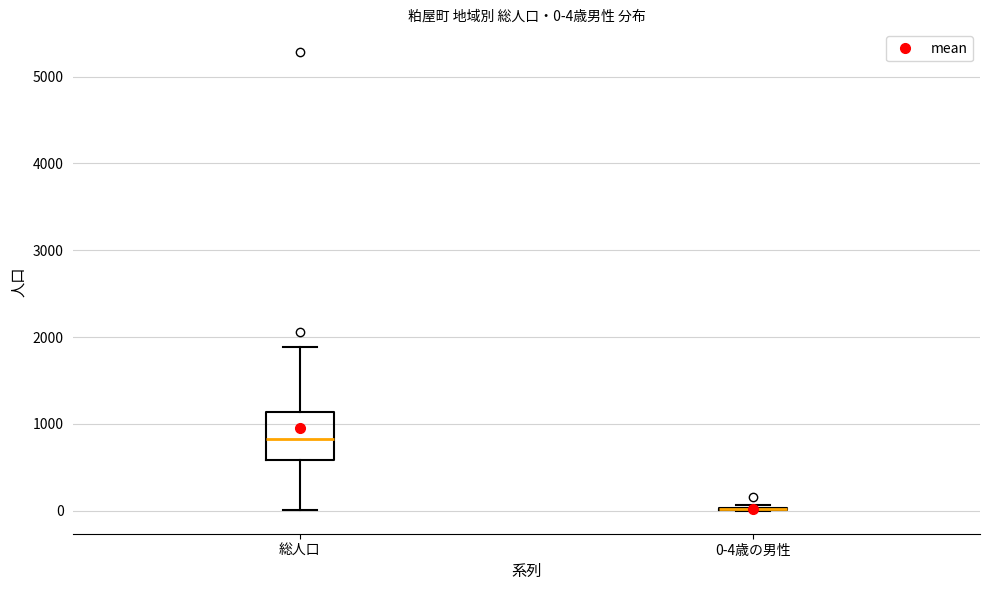

Which box is the tallest, from its lower edge to its upper edge?

総人口